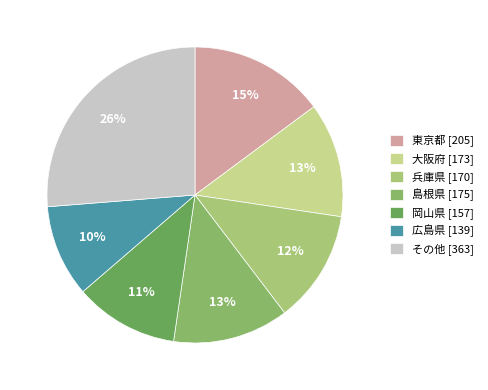

Which slice is the smallest?

広島県 [139]